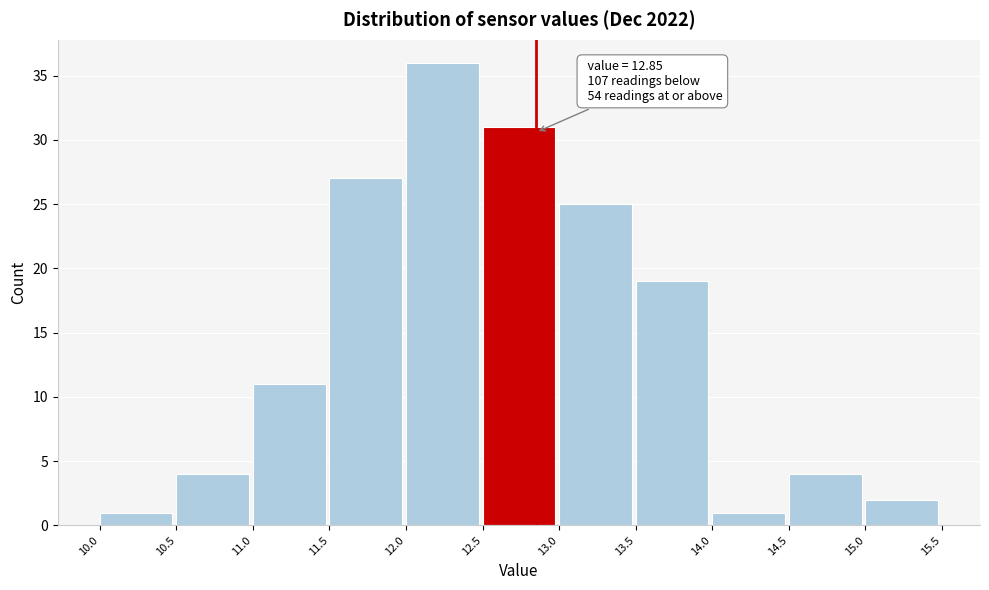

Which range on the x-axis has the tallest bar?

12.0 to 12.5